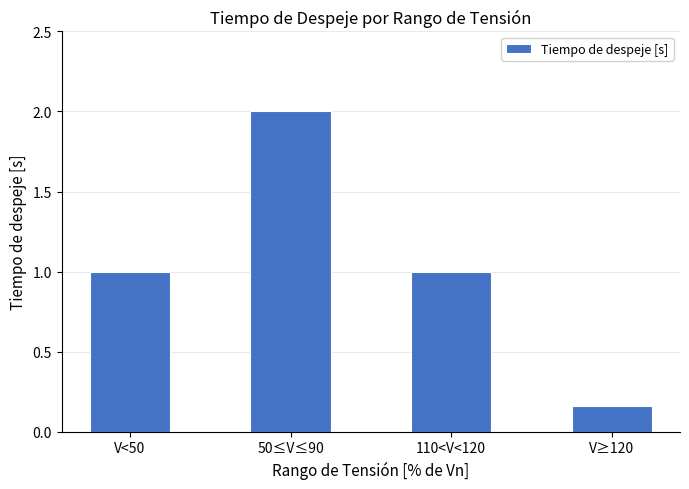

Which has a higher value, 50≤V≤90 or V<50?

50≤V≤90